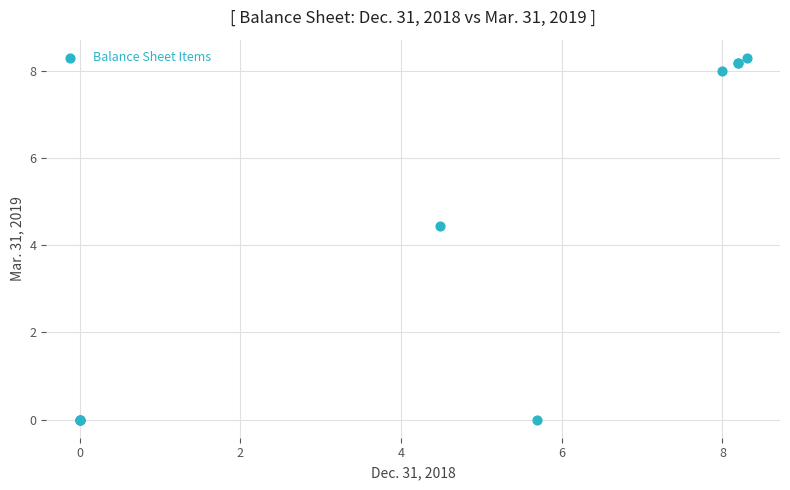

What Y value in the scatter plot is closest to 4?

4.4